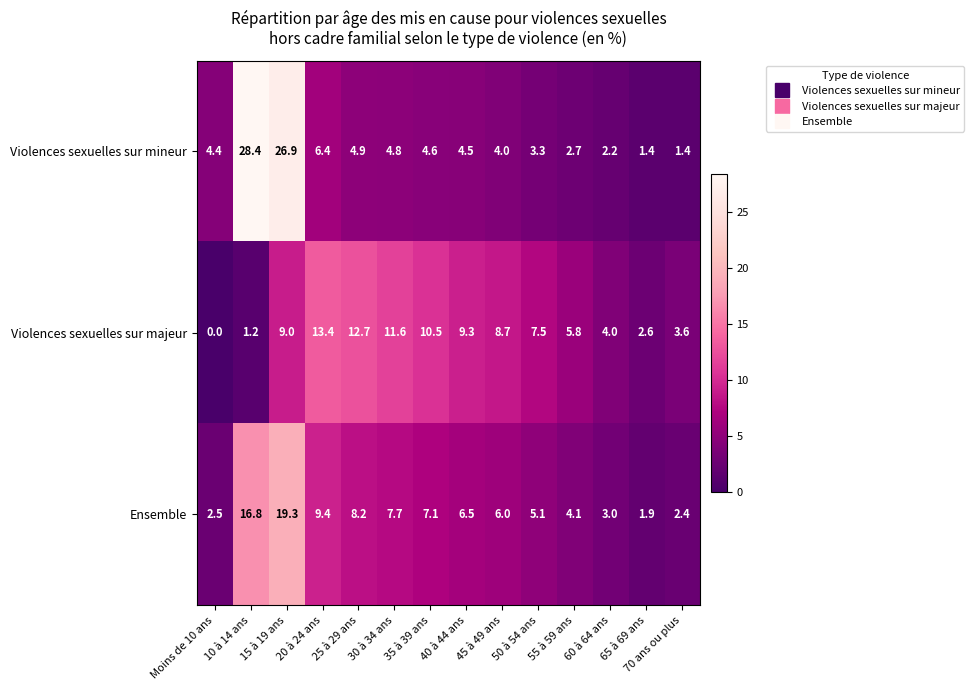

What is the greatest value displayed?

28.4